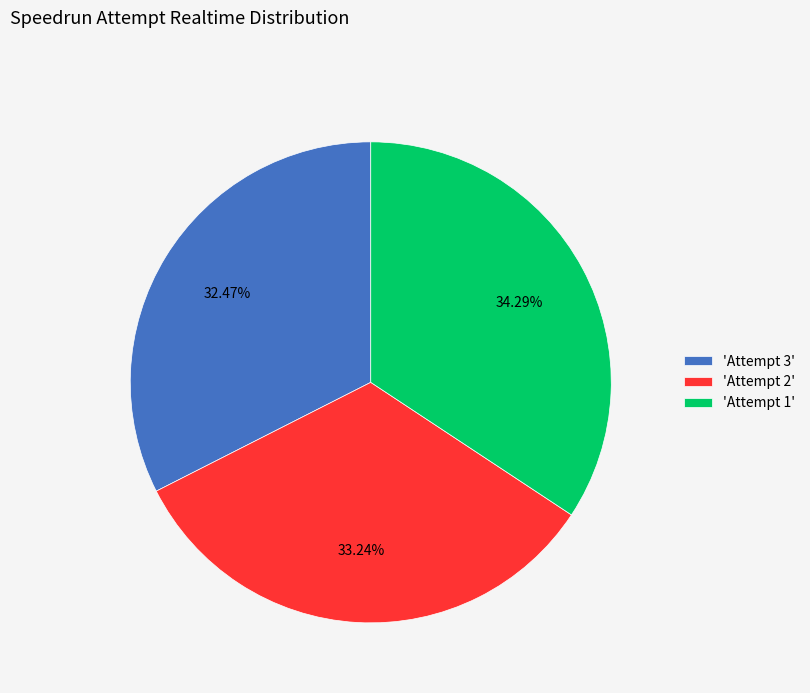

Count the number of slices in the pie.

3